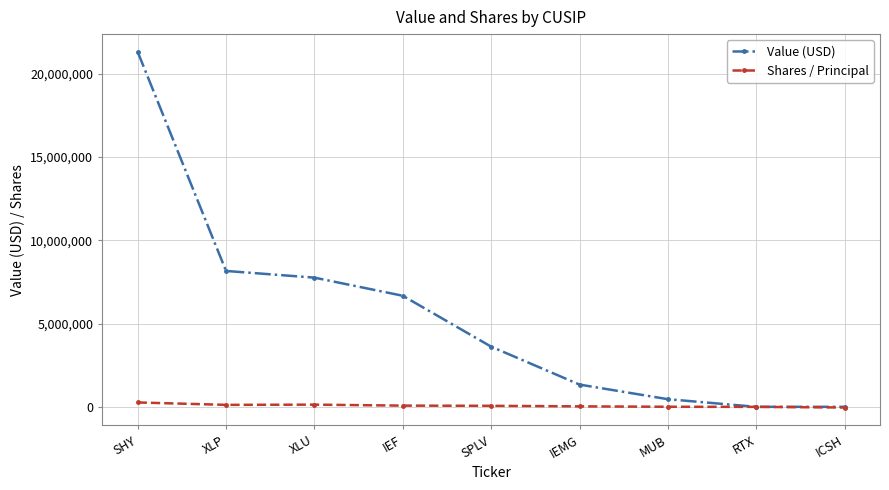

What is the minimum value shown in the chart?

-40000